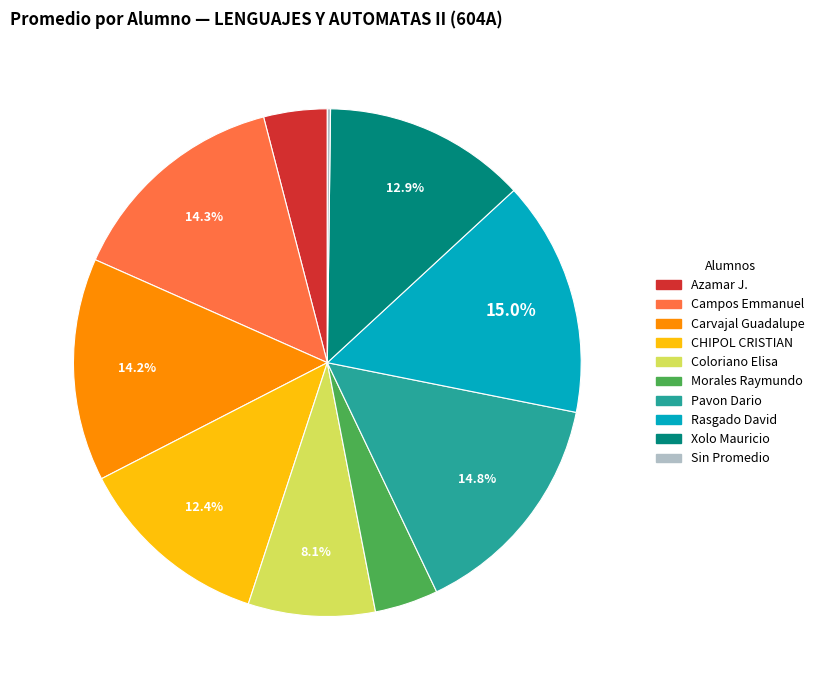

Is there a majority slice in this chart?

No